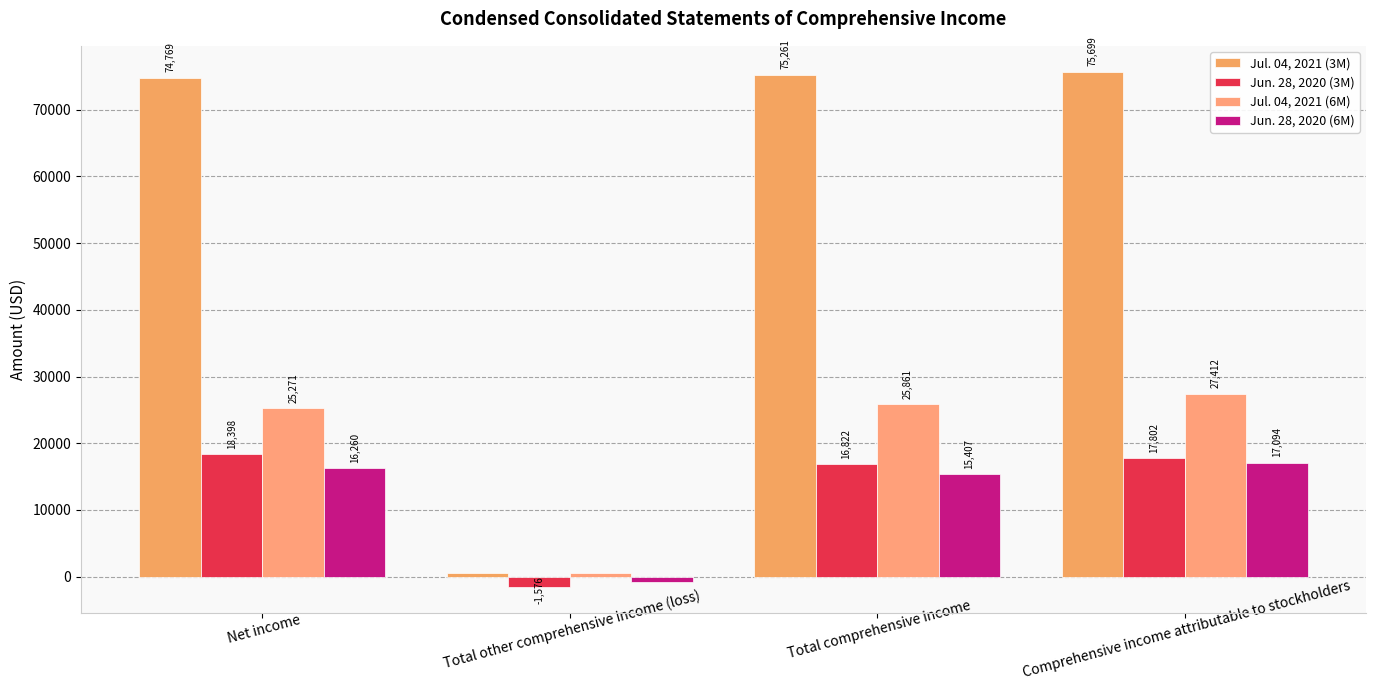

How many values in Jun. 28, 2020 (3M) are below zero?

1